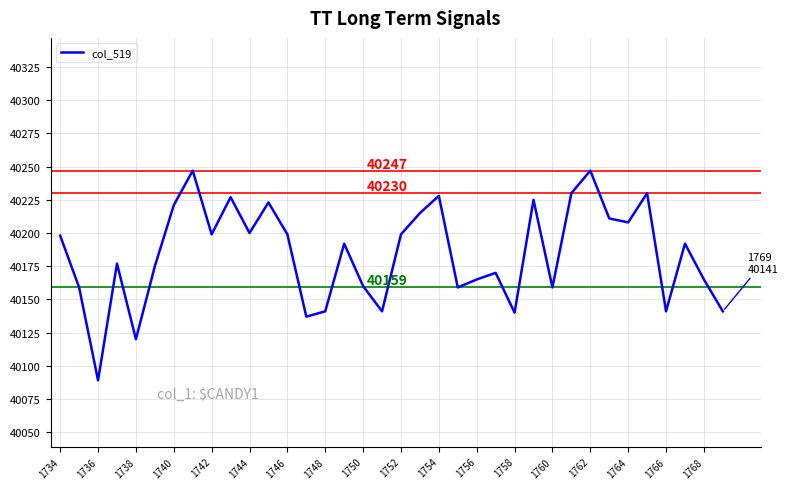

What is the difference between the maximum and minimum values?

158